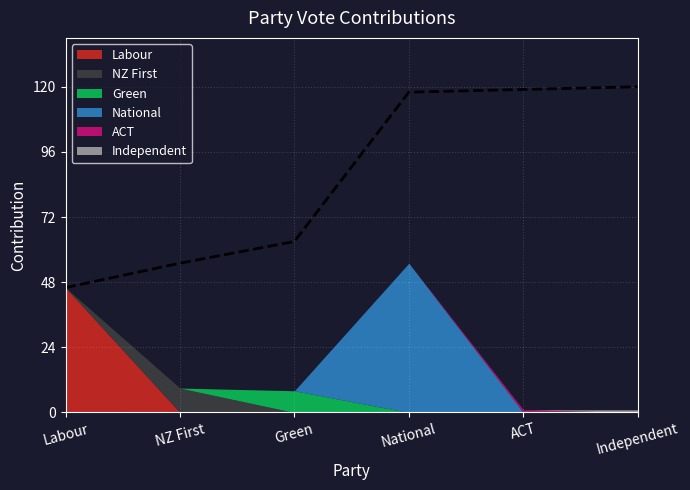

True or false: National and Independent intersect in this chart.

False